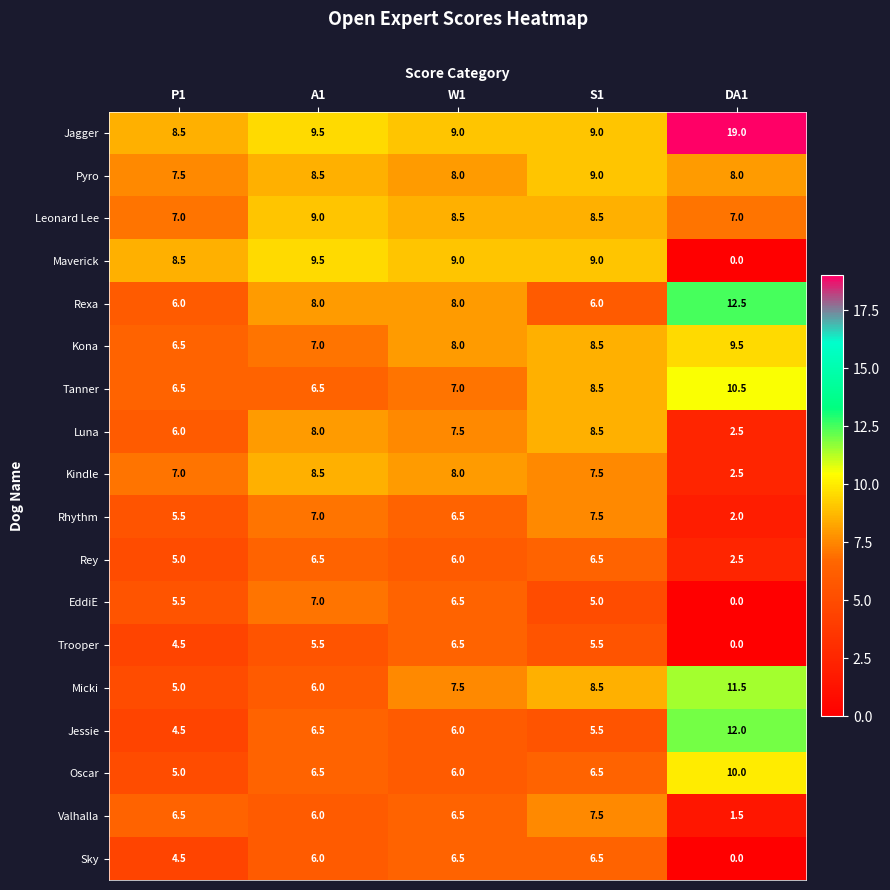

Where is Trooper nearest to the value 3?

P1